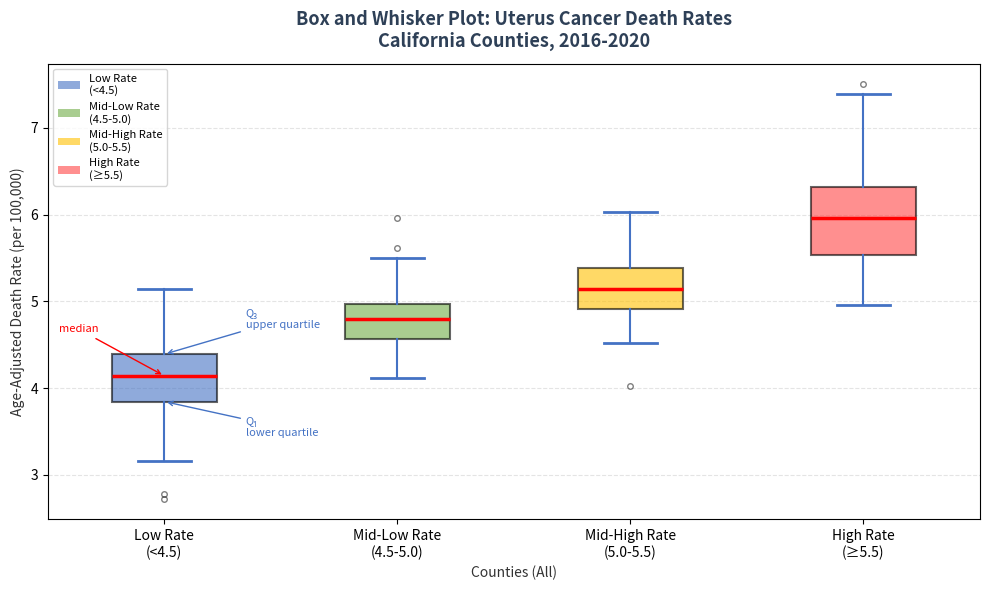

Reading left to right, transcribe this box plot: for each box, give where its median line is, the range the box spans, and where its two whiskers end, as read against the y-axis. The values are not printed on the chart, so give them approximately, as read against the axis.

Low Rate (<4.5): median 4.1, box 3.8 to 4.4, whiskers 3.2 to 5.1
Mid-Low Rate (4.5-5.0): median 4.8, box 4.6 to 5.0, whiskers 4.1 to 5.5
Mid-High Rate (5.0-5.5): median 5.1, box 4.9 to 5.4, whiskers 4.5 to 6.0
High Rate (≥5.5): median 6.0, box 5.5 to 6.3, whiskers 5.0 to 7.4